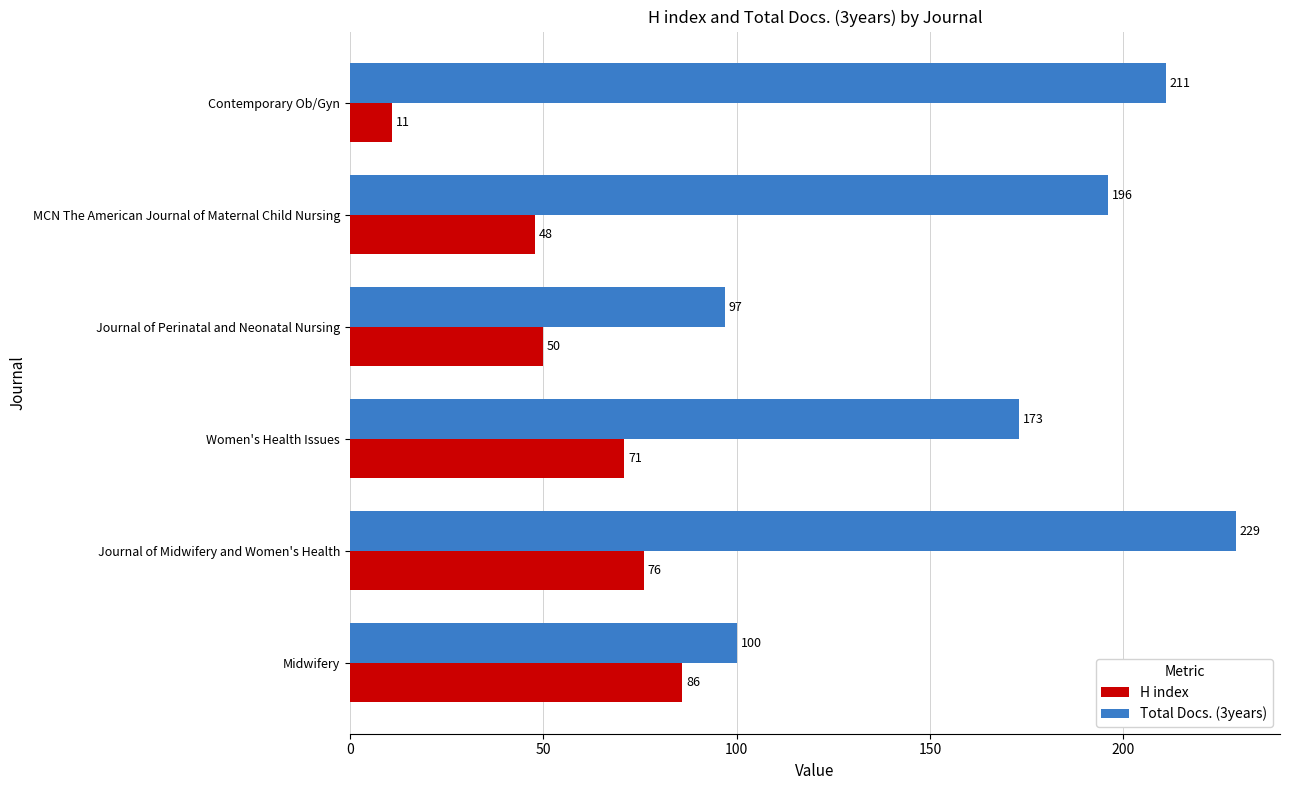

Which series changed the most between Journal of Perinatal and Neonatal Nursing and MCN The American Journal of Maternal Child Nursing?

Total Docs. (3years)